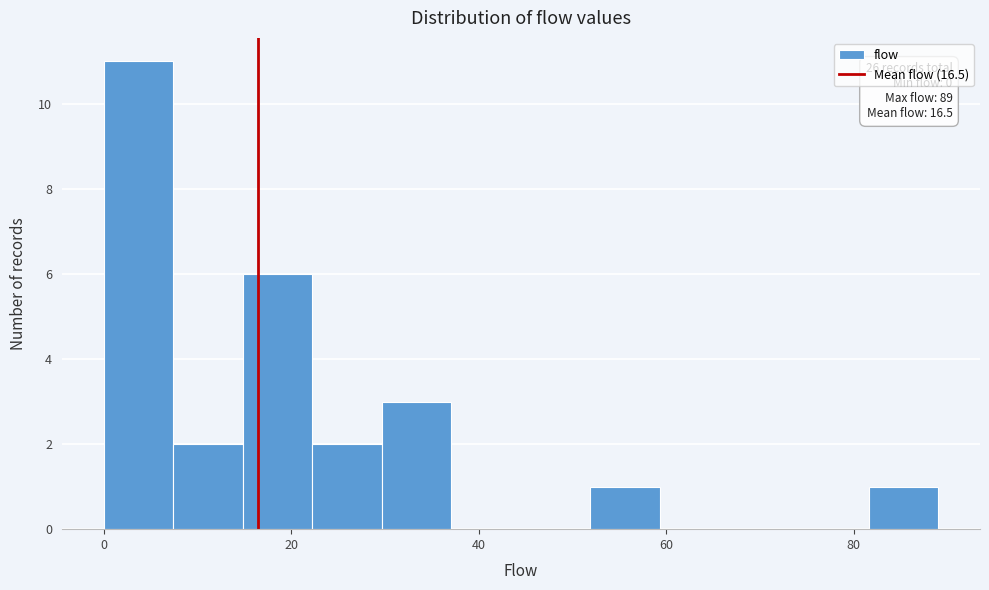

Around what value on the x-axis is the tallest bar? Give the approximate position of its centre, as read against the axis.

4